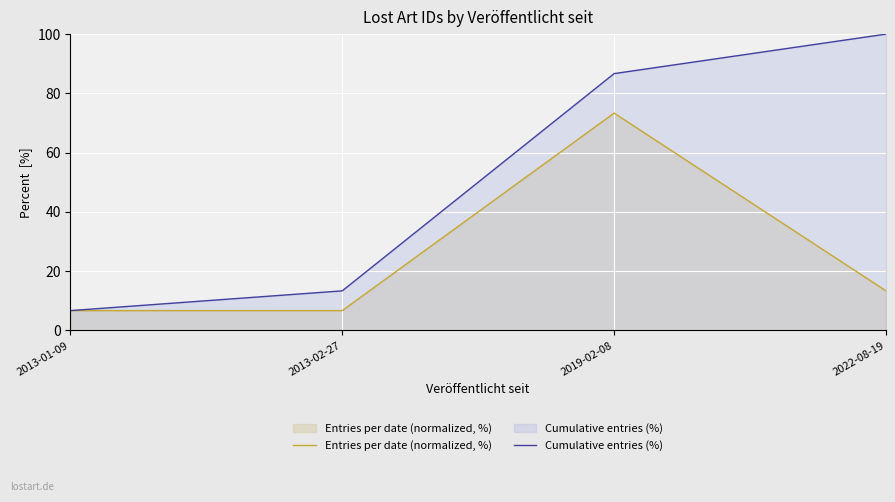

The value of Entries per date (normalized, %) at 2013-01-09 is 11.9. True or false?

False